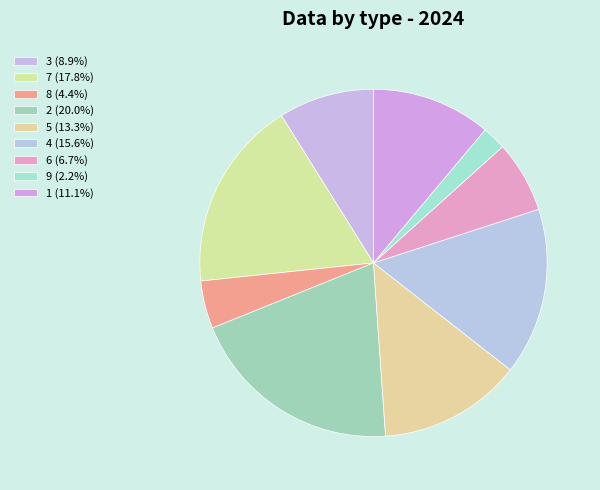

How many segments does this pie chart have?

9